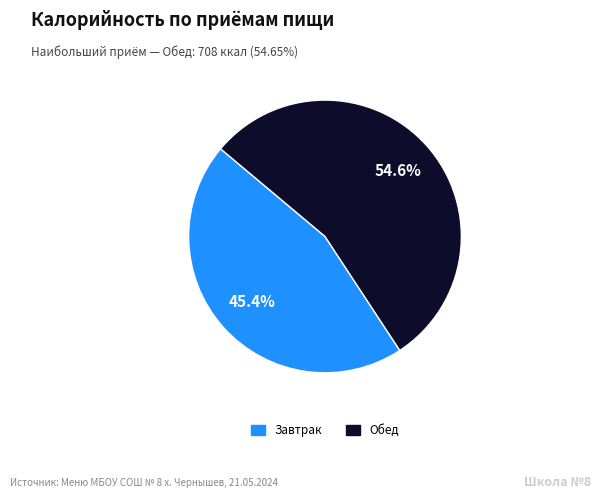

Does any single category account for the majority?

Yes